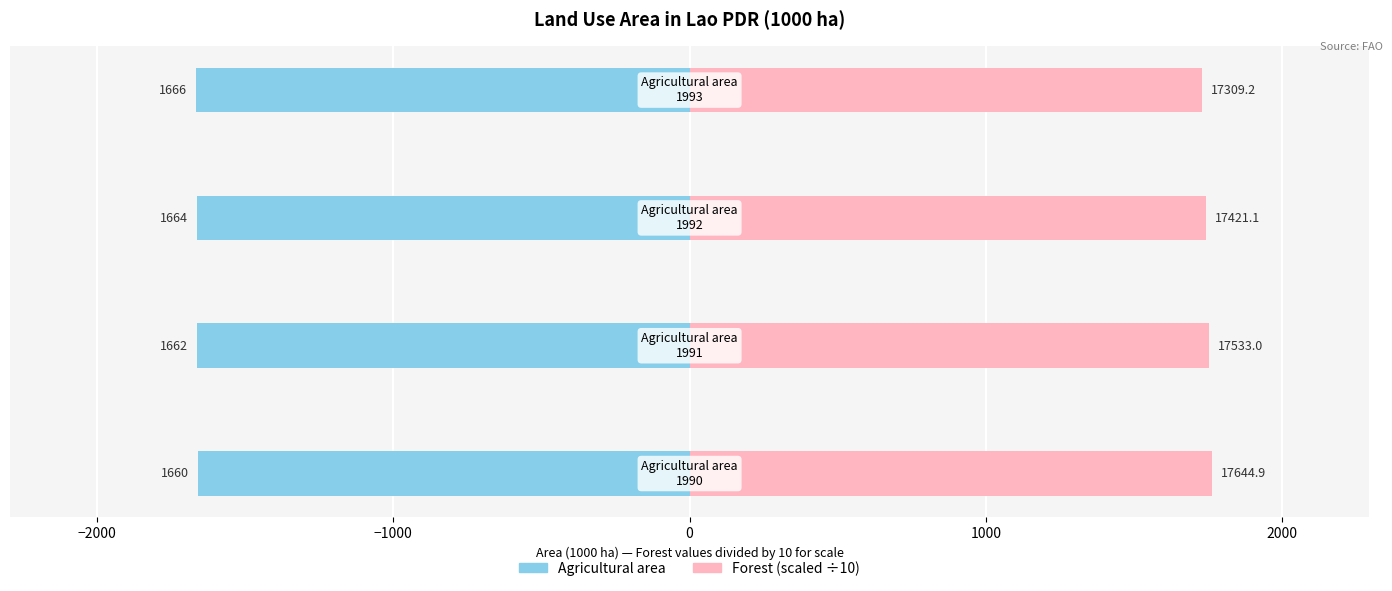

Which series has the largest range (max minus min)?

Forest (÷10)